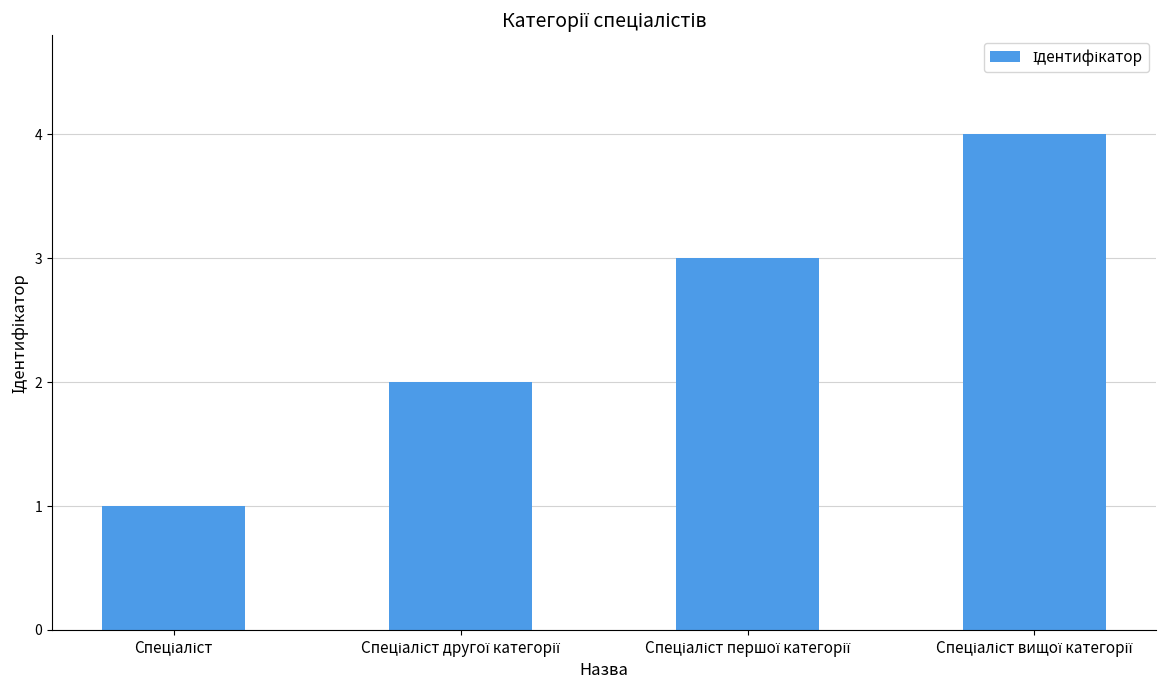

What is the sum of all values?

10